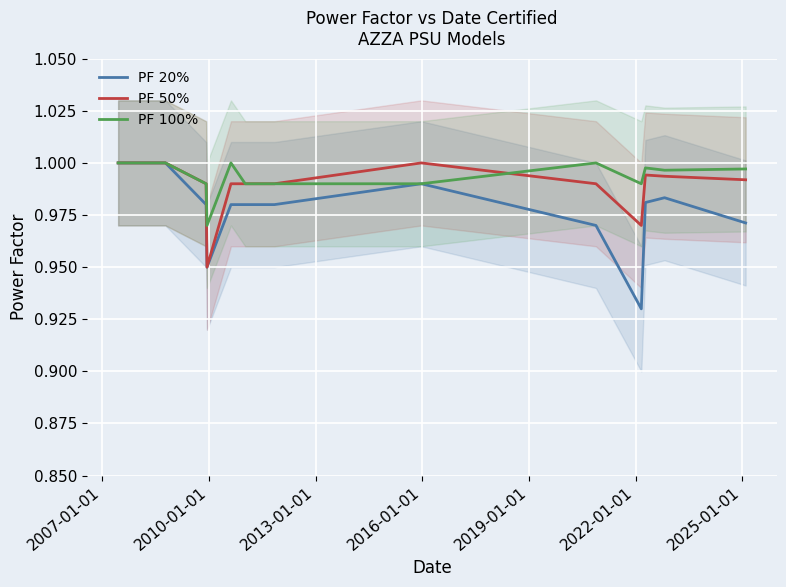

Which series has the largest range (max minus min)?

PF 20%